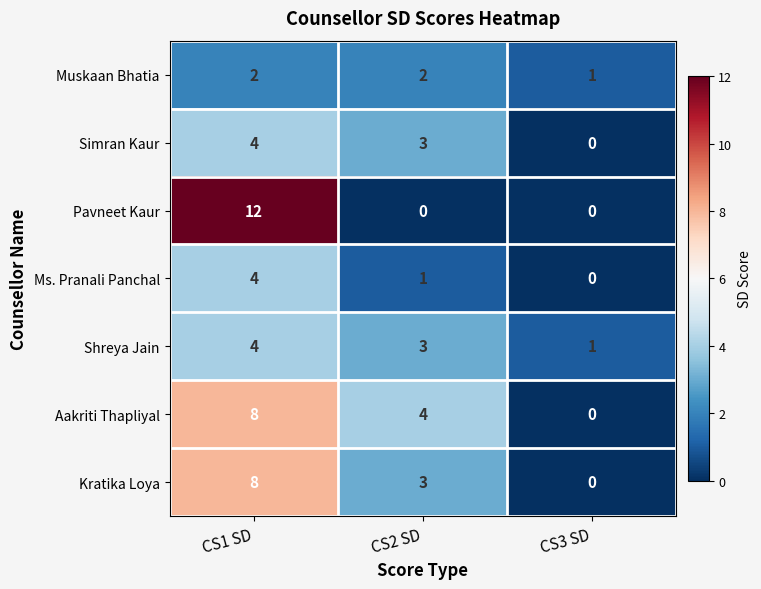

At how many categories does at least one series exceed 0?

3